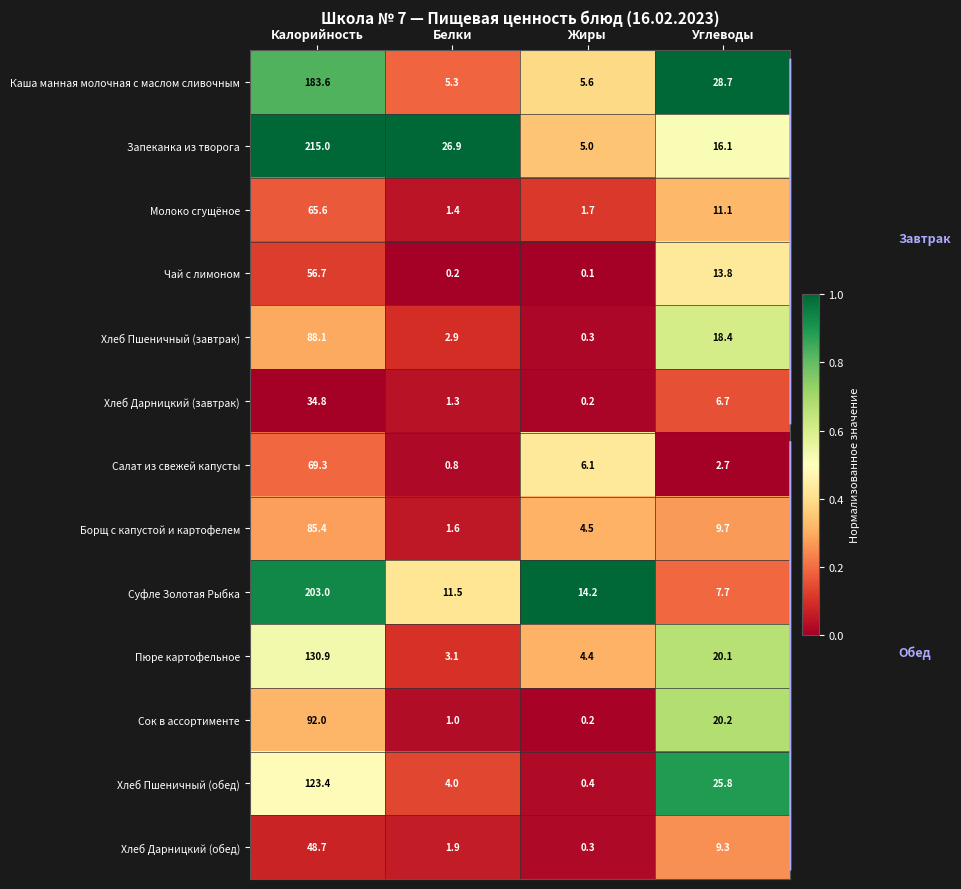

Rank the categories by Салат из свежей капусты value from lowest to highest.

Белки, Углеводы, Жиры, Калорийность